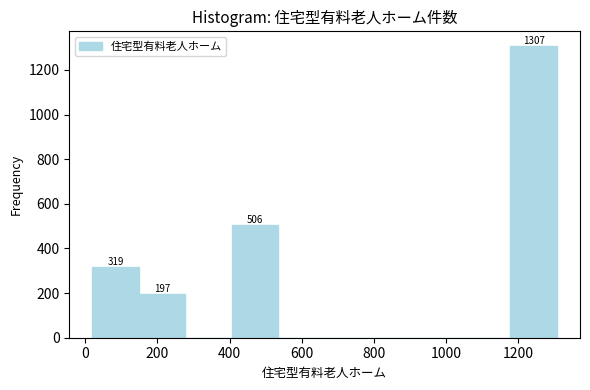

Which range on the x-axis has the tallest bar?

1180 to 1300